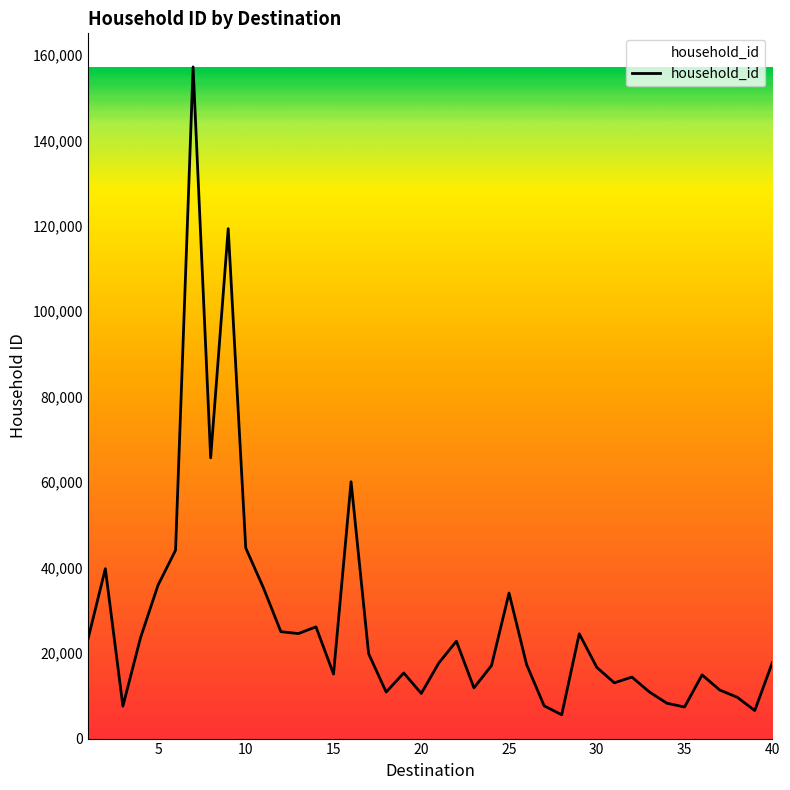

What is the maximum value shown in the chart?

157173